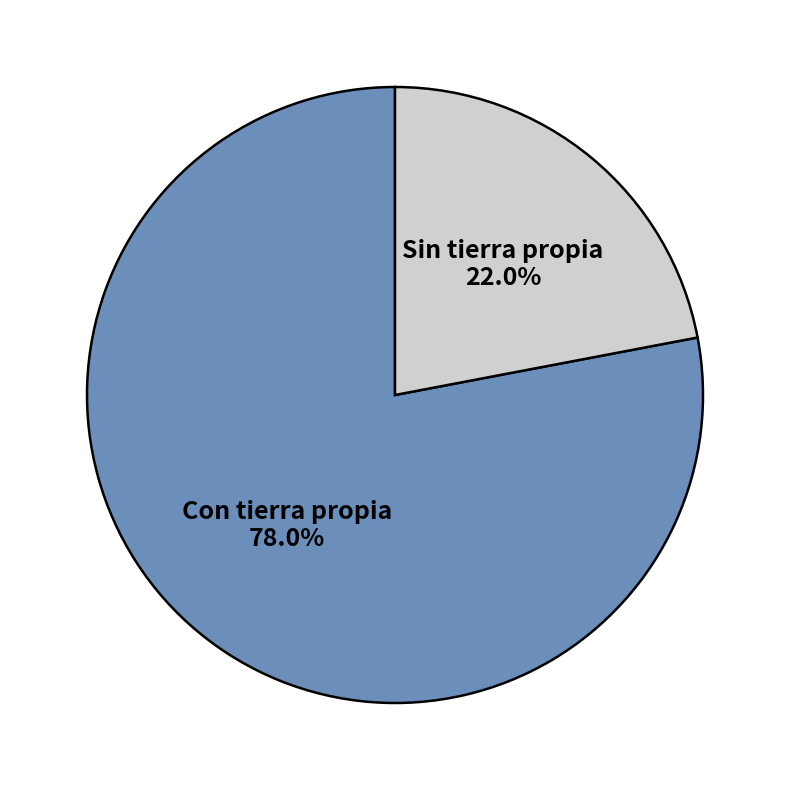

Is Sin tierra propia the majority of the pie?

No